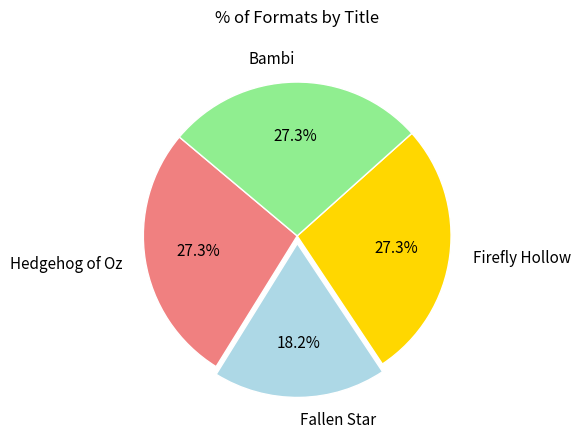

Does any single category account for the majority?

No